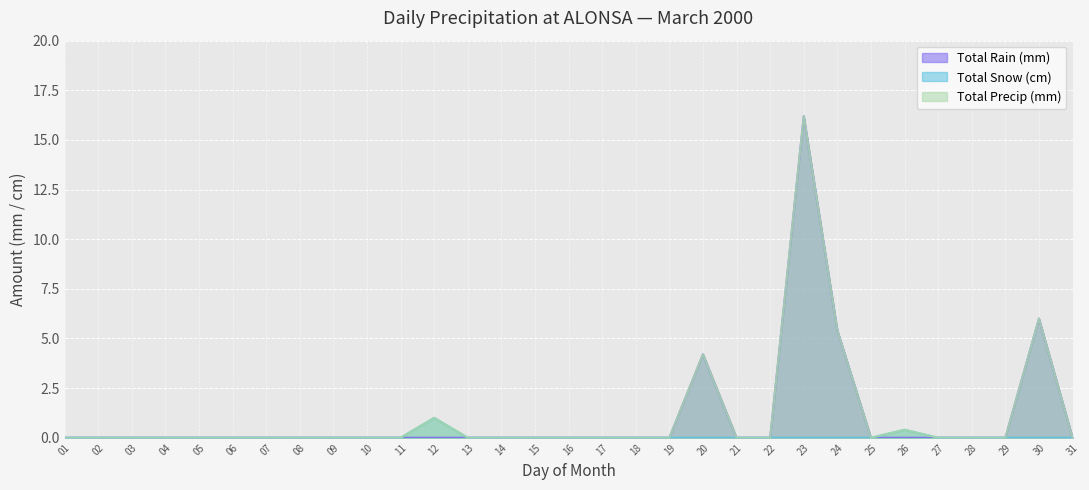

Reading left to right, transcribe all the data shown in this chart.

Total Rain (mm): 0.0	0.0	0.0	0.0	0.0	0.0	0.0	0.0	0.0	0.0	0.0	0.0	0.0	0.0	0.0	0.0	0.0	0.0	0.0	4.2	0.0	0.0	16.2	5.4	0.0	0.0	0.0	0.0	0.0	6.0	0.0
Total Snow (cm): 0.0	0.0	0.0	0.0	0.0	0.0	0.0	0.0	0.0	0.0	0.0	1.0	0.0	0.0	0.0	0.0	0.0	0.0	0.0	0.0	0.0	0.0	0.0	0.0	0.0	0.4	0.0	0.0	0.0	0.0	0.0
Total Precip (mm): 0.0	0.0	0.0	0.0	0.0	0.0	0.0	0.0	0.0	0.0	0.0	1.0	0.0	0.0	0.0	0.0	0.0	0.0	0.0	4.2	0.0	0.0	16.2	5.4	0.0	0.4	0.0	0.0	0.0	6.0	0.0